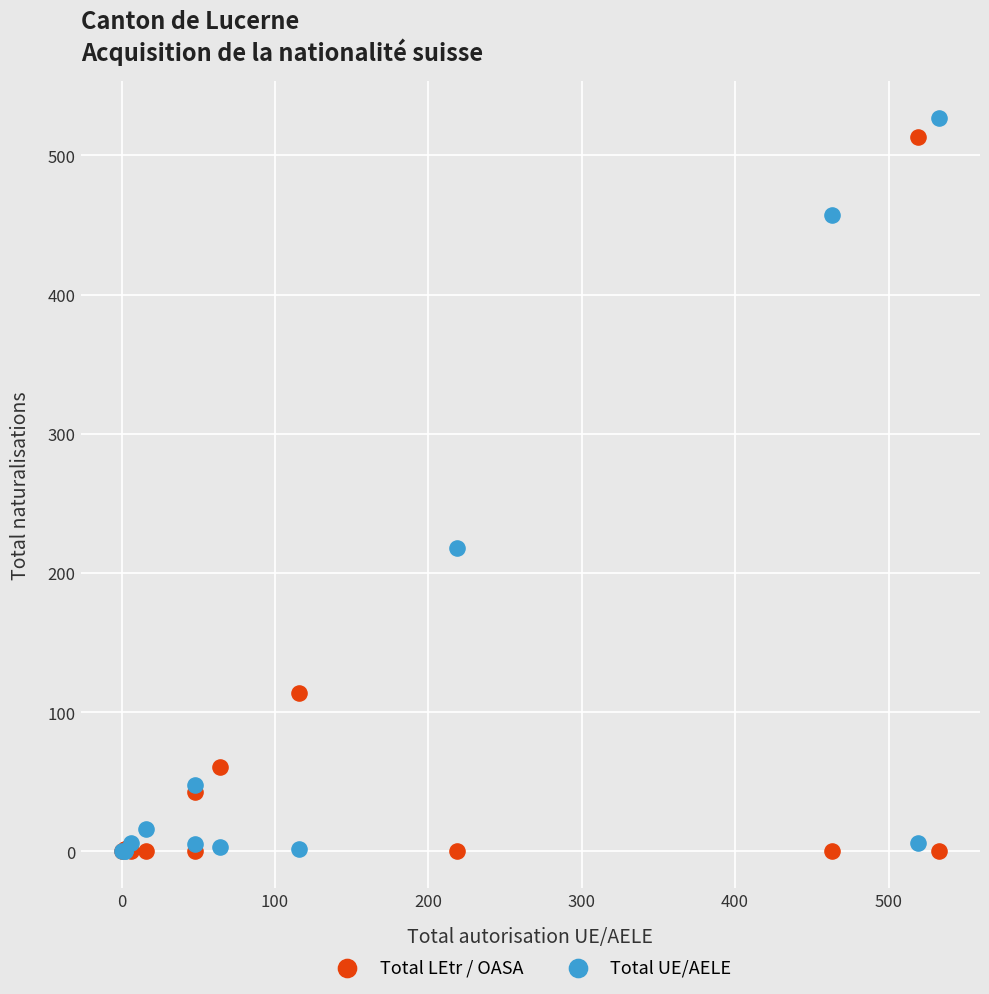

Across all series, what Y value is closest to 263?

218